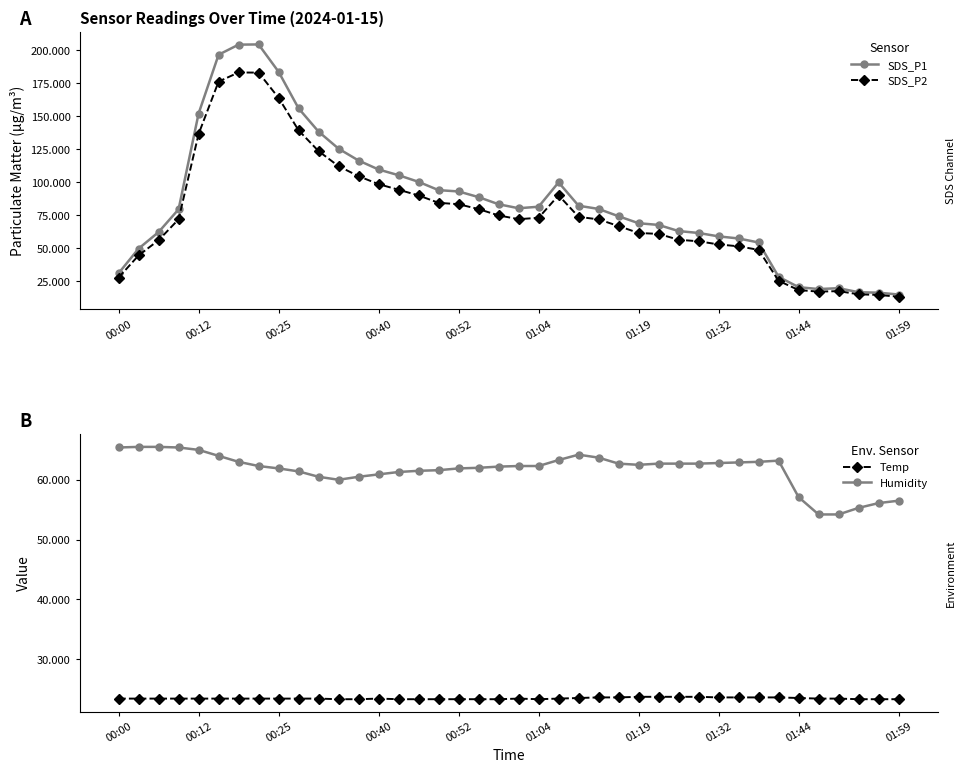

After their last crossing, which series has the higher values: SDS_P1 or Humidity?

Humidity